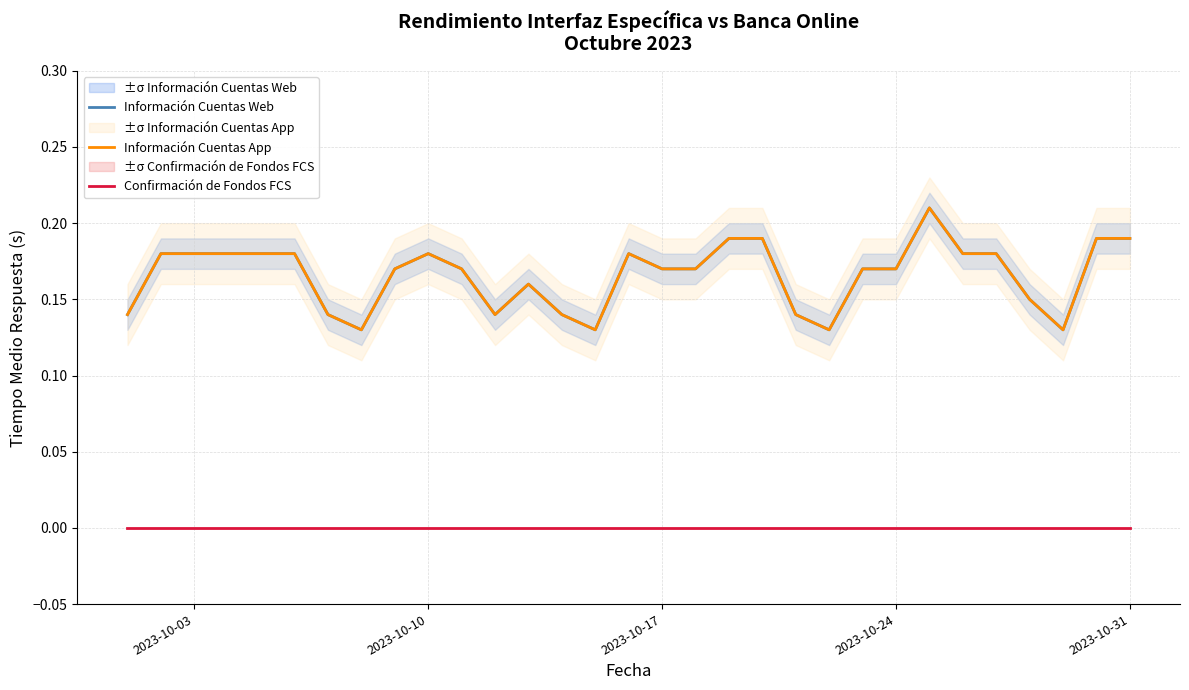

List the series in order of their peak value, highest first.

Información Cuentas Web, Información Cuentas App, Confirmación de Fondos FCS